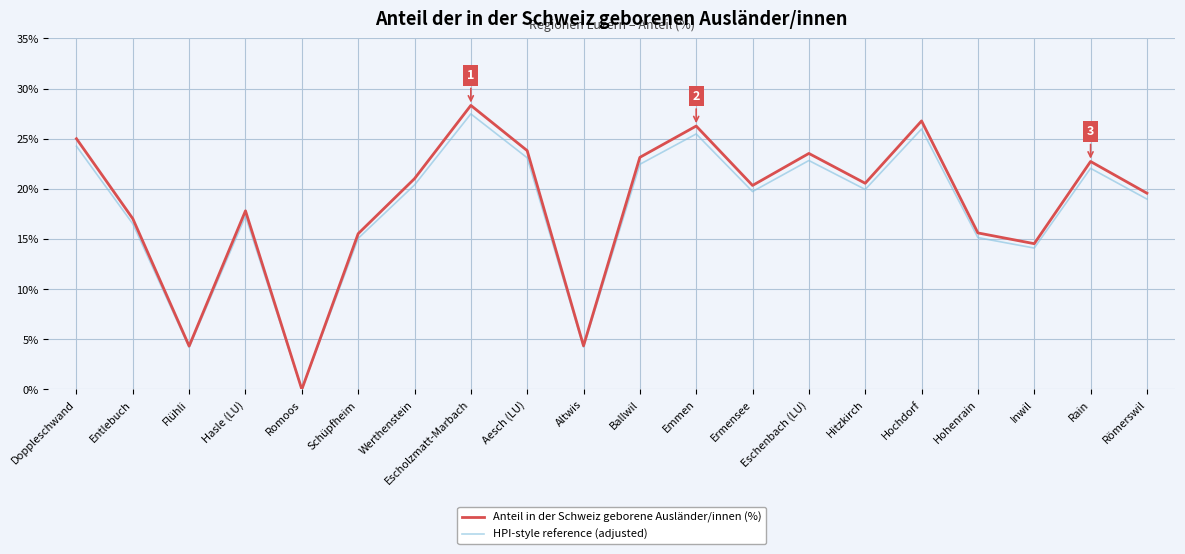

True or false: Anteil in der Schweiz geborene Ausländer/innen (%) has a value of 34.9 at Doppleschwand.

False